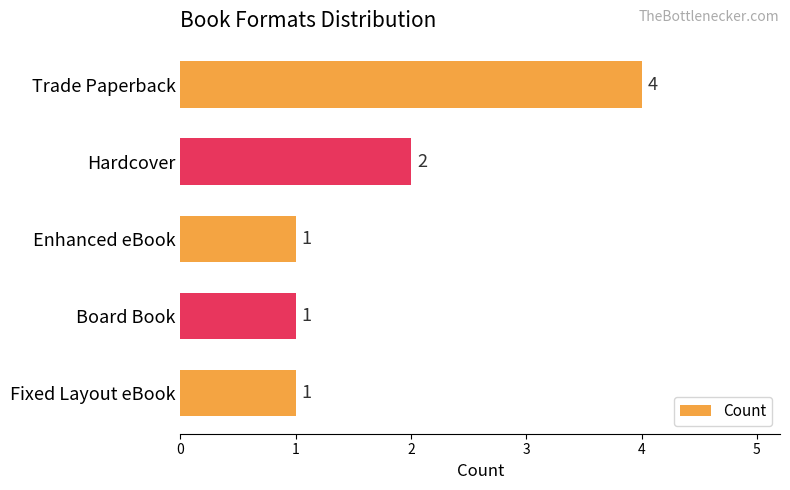

What is the minimum value shown in the chart?

1